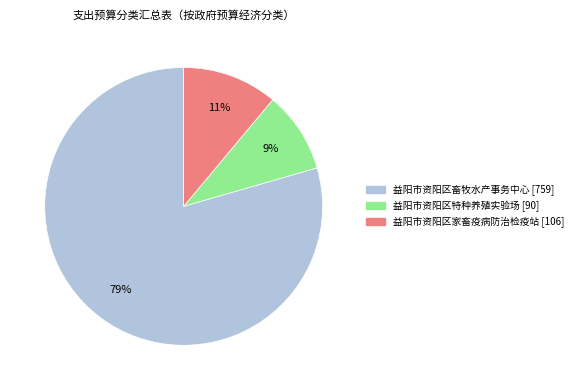

Do 益阳市资阳区特种养殖实验场 and 益阳市资阳区家畜疫病防治检疫站 together represent more than half of the pie?

No